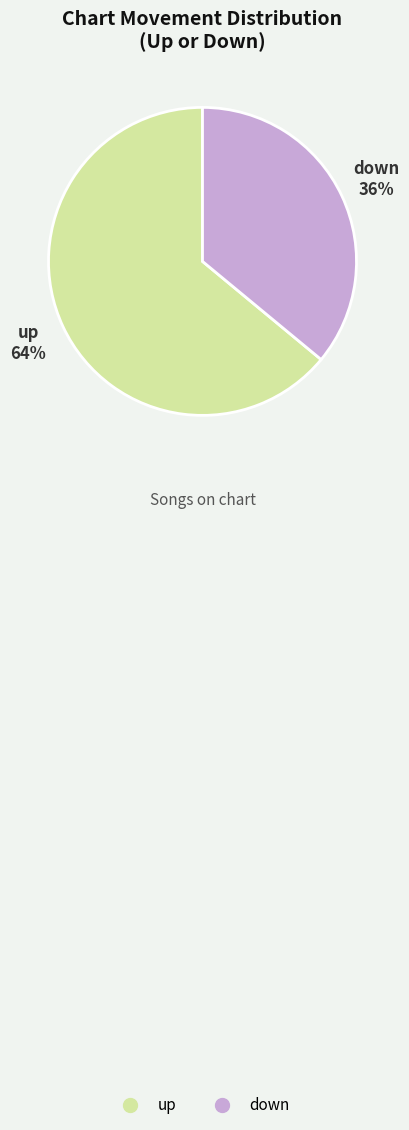

To the nearest percent, what percentage of the pie is up?

64%